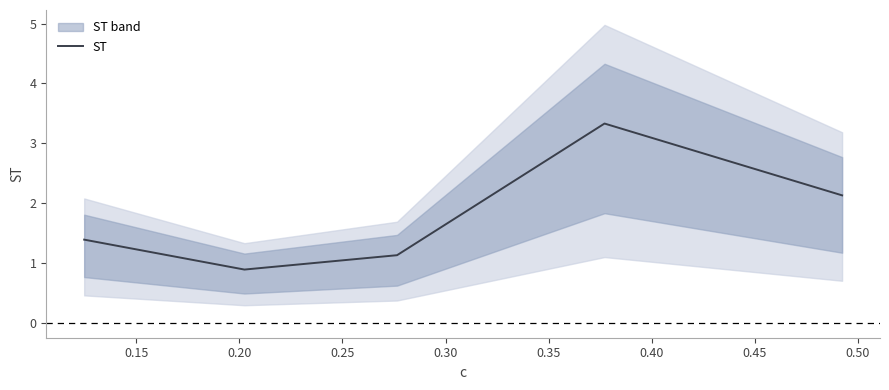

What is the maximum value for ST?

3.3